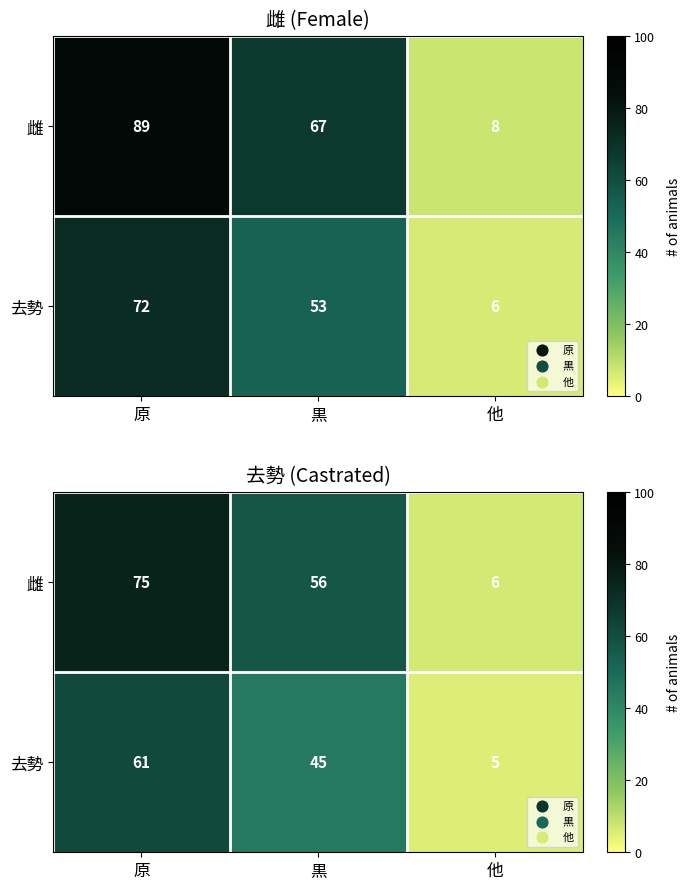

List the series in order of their peak value, highest first.

雌, 去勢